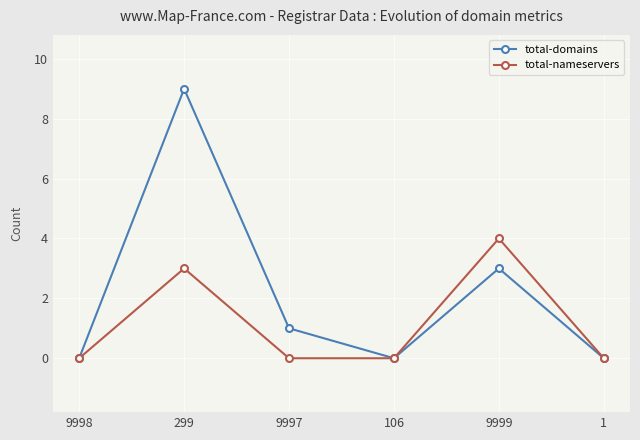

Which series has the largest total across all categories?

total-domains